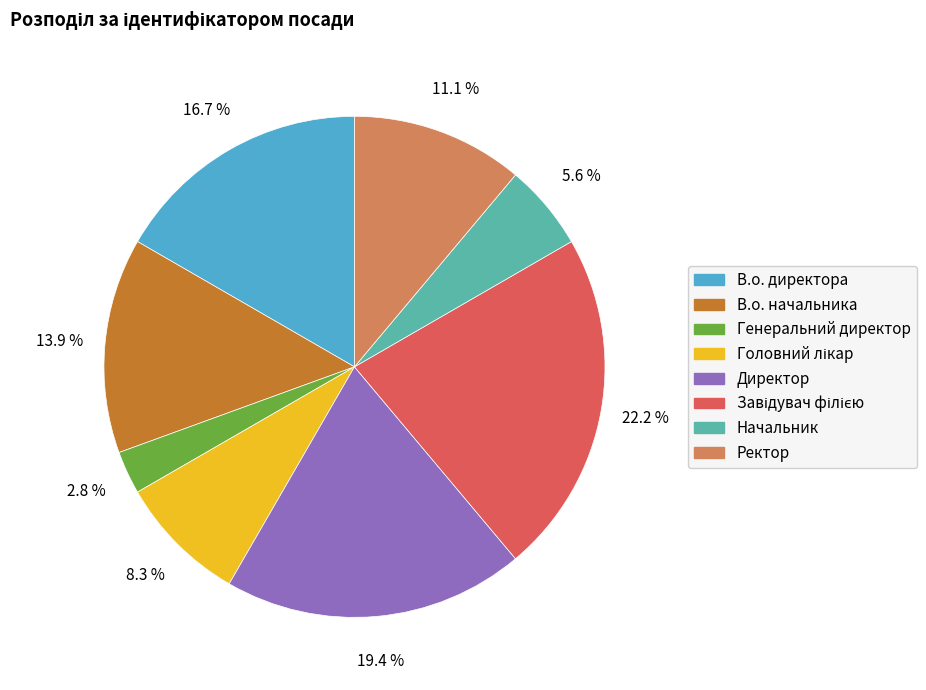

Count the number of slices in the pie.

8